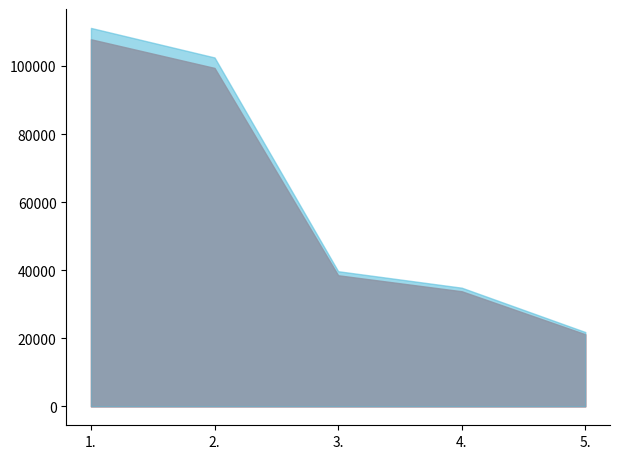

How many categories are shown in the chart?

5